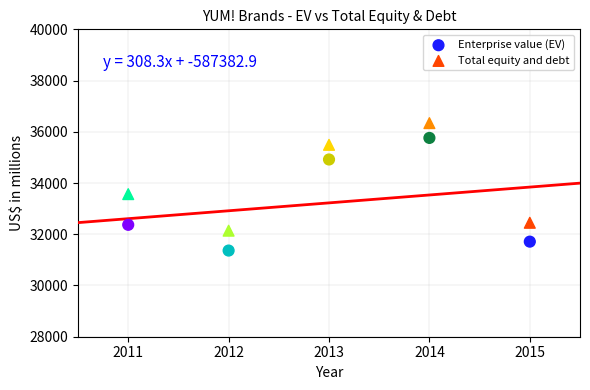

Across all series, what Y value is closest to 33851?

33567